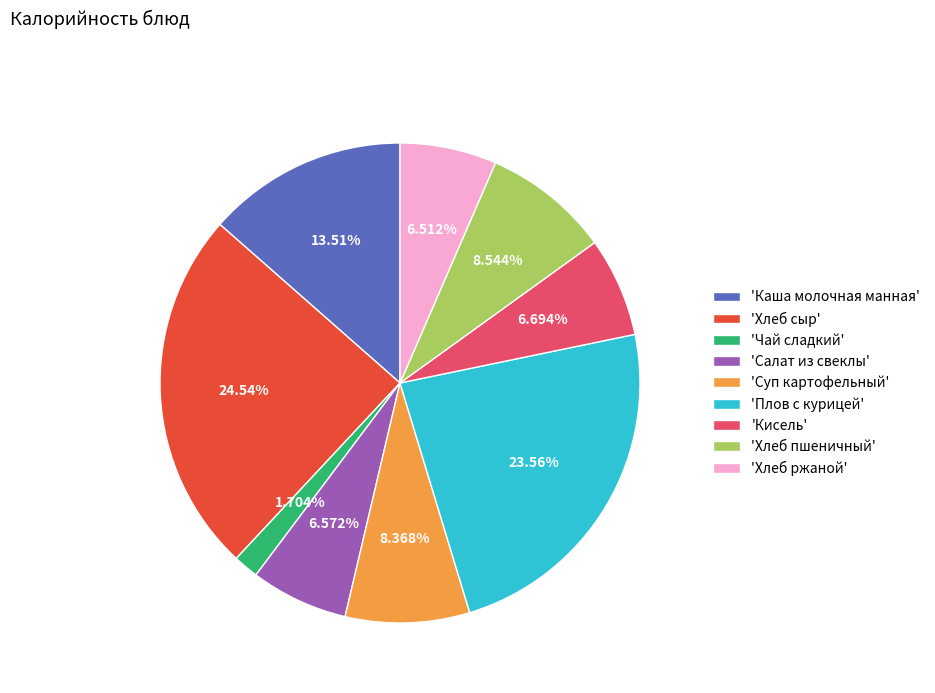

What is the ratio of the value at 'Хлеб сыр' to the value at 'Каша молочная манная'?

1.8